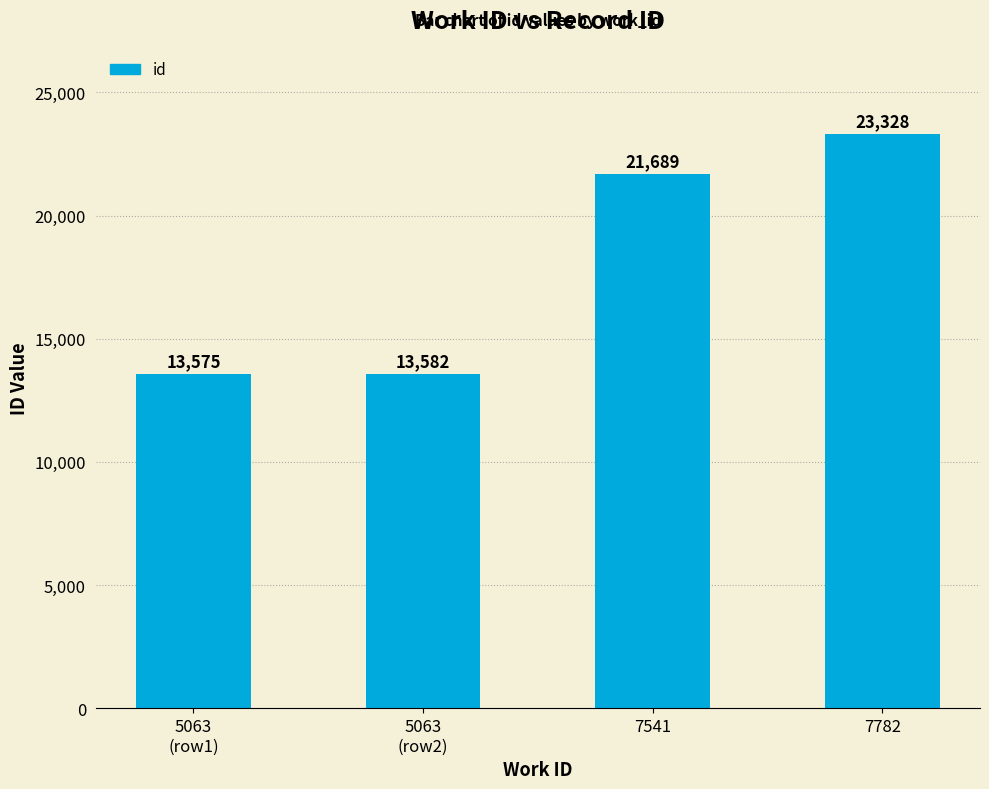

Which category has the lowest value across all series?

5063
(row1)